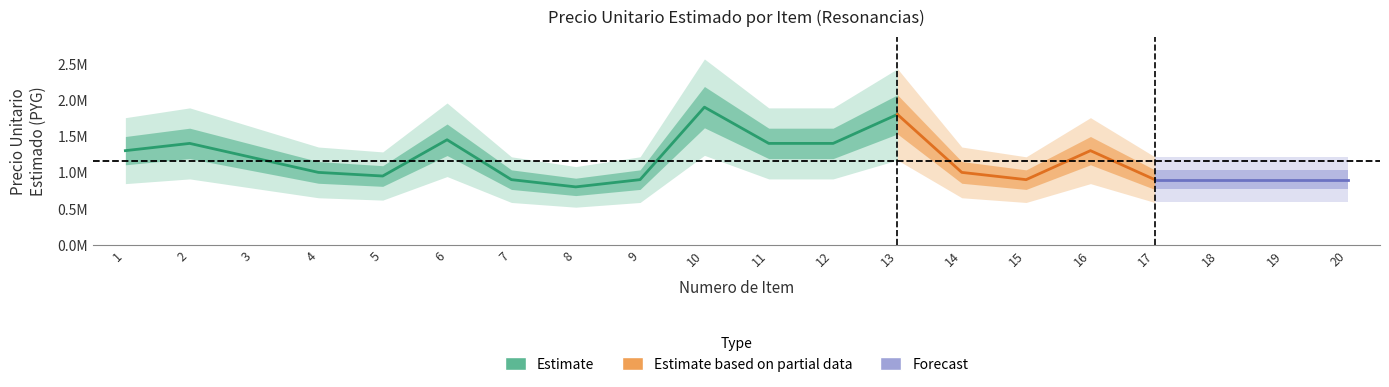

How many values in the monto series exceed 1000000?

9